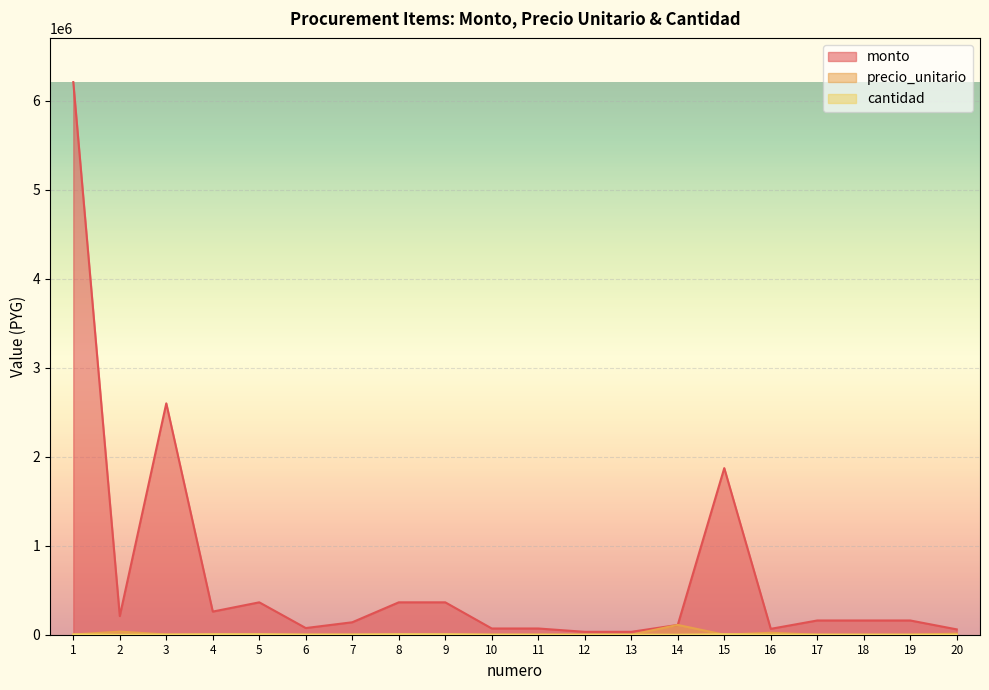

At which category does the chart reach its minimum across all series?

14